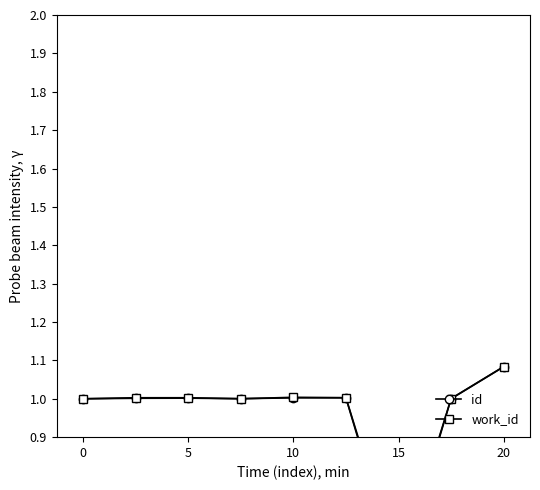

Which series ends up on top after the final intersection of work_id and id?

id